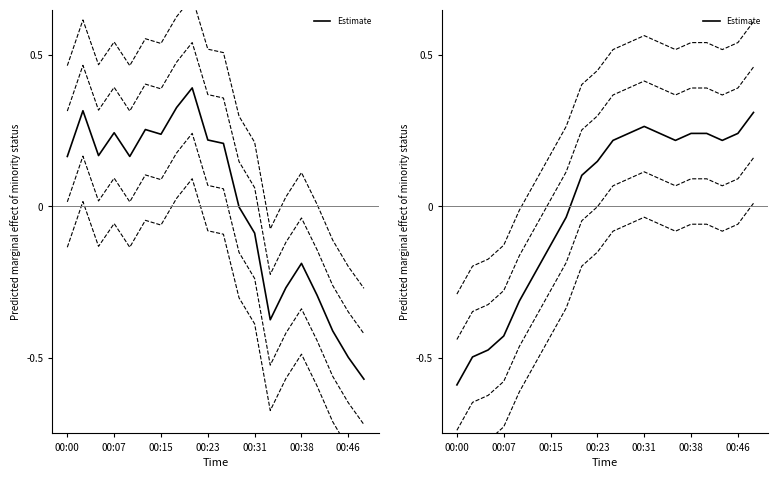

How many data points in Upper CI 2 are above 0?

15